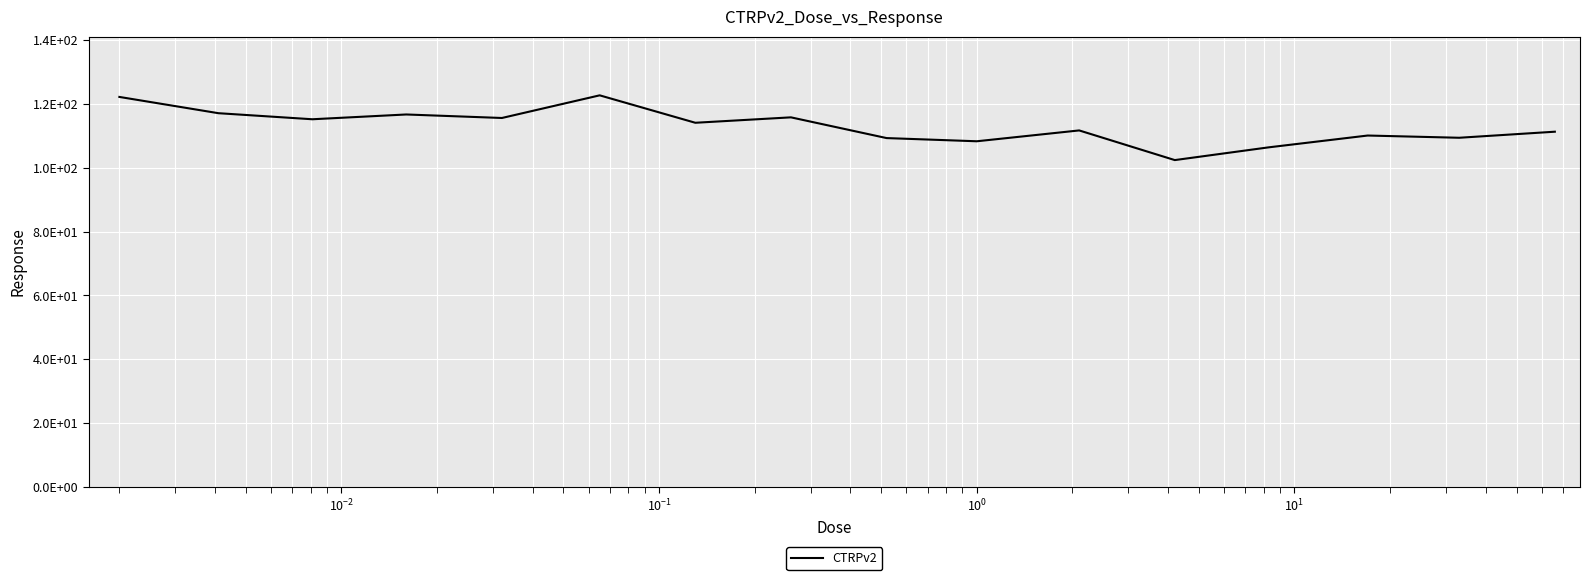

Does the chart display data point markers on the line(s)?

No